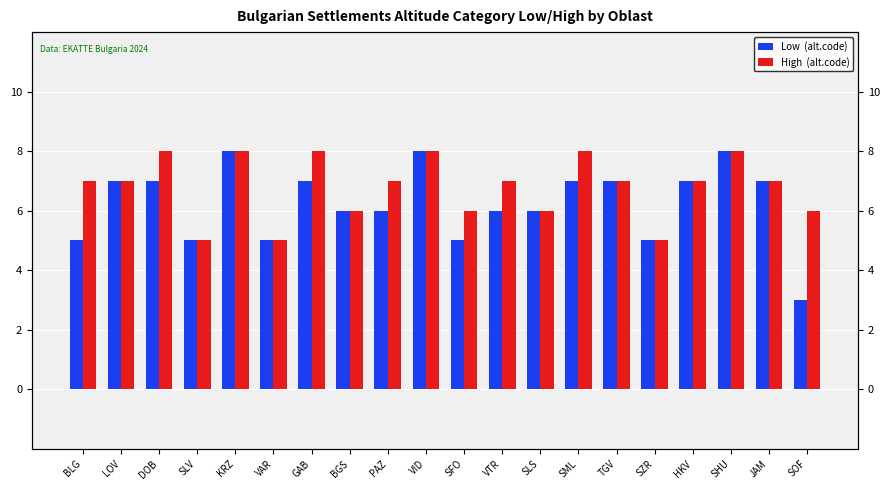

Count the number of categories in the chart.

20